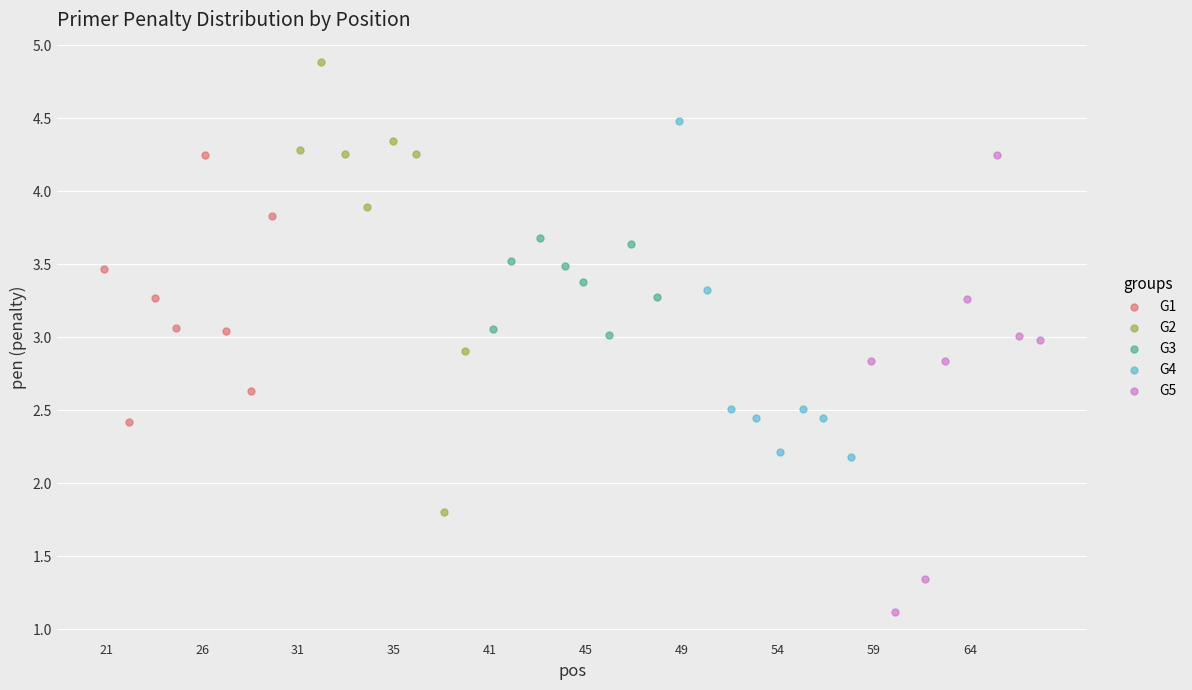

What are all the series names shown in the legend?

G1, G2, G3, G4, G5